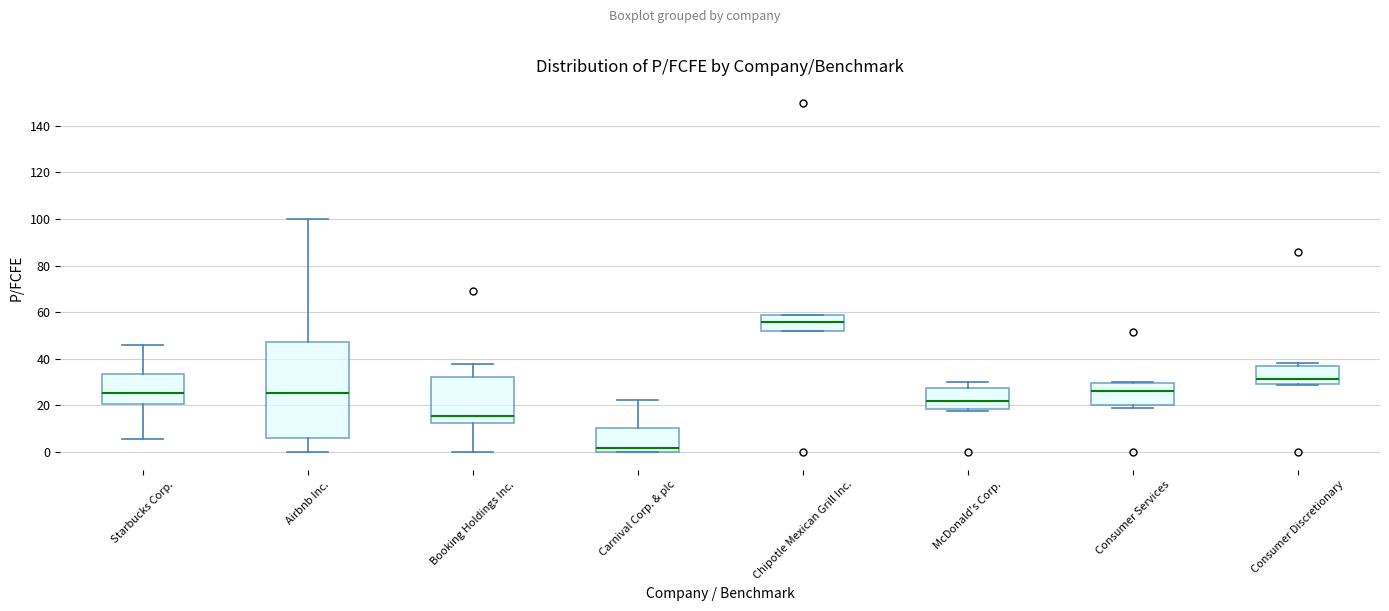

Reading left to right, read every box against the y-axis: the position of its median line, the range the box covers, and the ends of its whiskers. The values are not printed on the chart, so give them approximately, as read against the axis.

Starbucks Corp.: median 26, box 20 to 34, whiskers 6 to 46
Airbnb Inc.: median 26, box 6 to 48, whiskers 0 to 100
Booking Holdings Inc.: median 16, box 12 to 32, whiskers 0 to 38
Carnival Corp. & plc: median 2, box 0 to 10, whiskers 0 to 22
Chipotle Mexican Grill Inc.: median 56, box 52 to 58, whiskers 52 to 60
McDonald's Corp.: median 22, box 18 to 28, whiskers 18 (just below the box's lower edge) to 30
Consumer Services: median 26, box 20 to 30, whiskers 18 to 30
Consumer Discretionary: median 32, box 30 to 36, whiskers 28 to 38